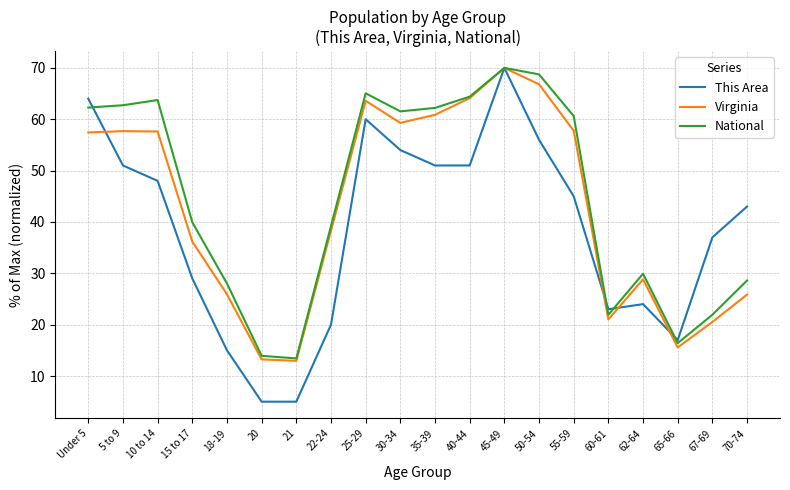

Which series ends up on top after the final intersection of National and This Area?

This Area